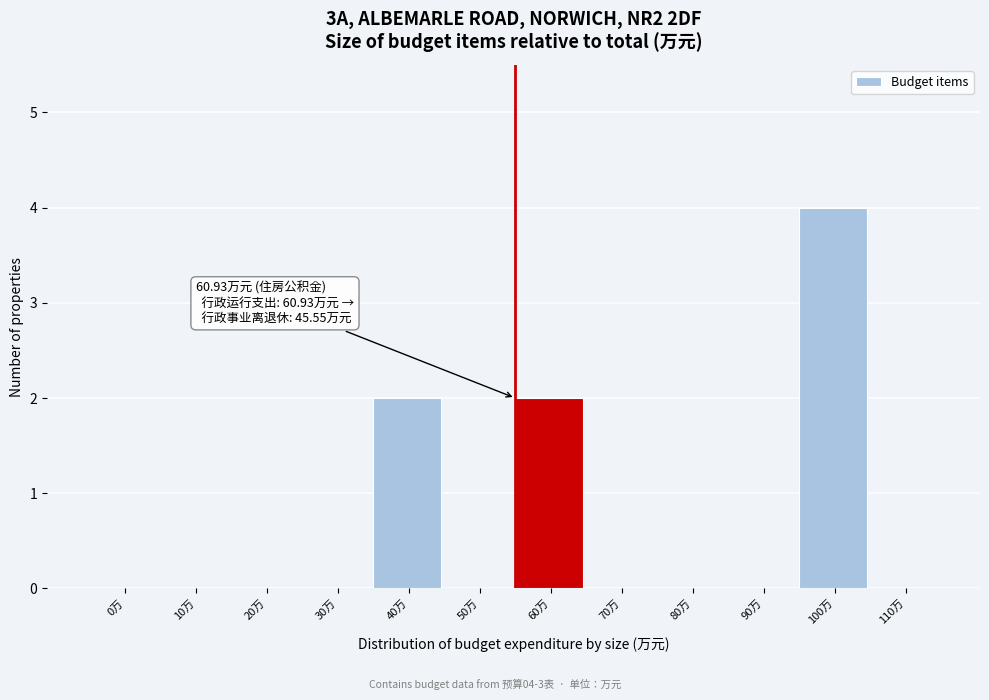

Reading right to left, transcribe all the data shown in this chart.

110万=0	100万=4	90万=0	80万=0	70万=0	60万=2	50万=0	40万=2	30万=0	20万=0	10万=0	0万=0